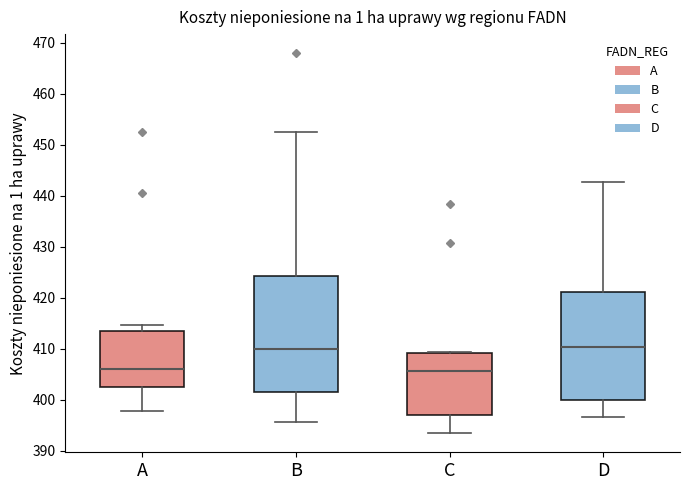

Where does the median line of the box for B sit on the y-axis? The values are not printed on the chart, so give them approximately, as read against the axis.

410